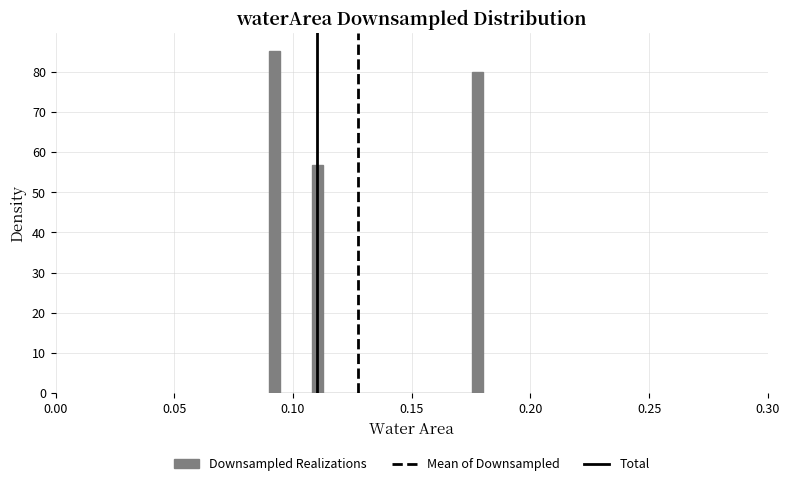

Around what value on the x-axis is the tallest bar? Give the approximate position of its centre, as read against the axis.

0.090